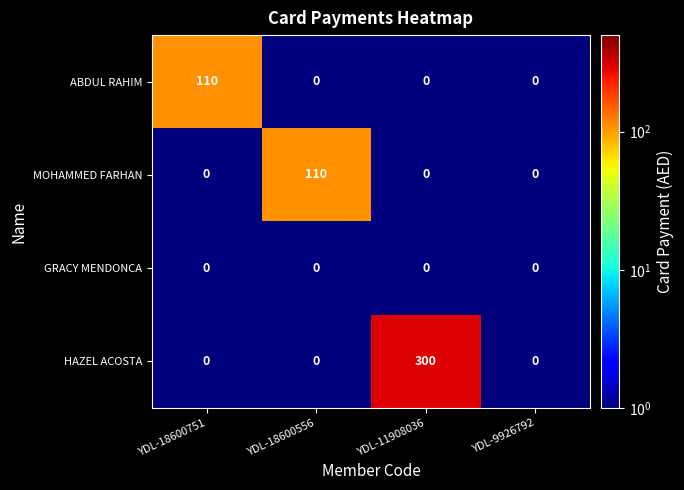

Reading left to right, list all the values displayed in this chart.

ABDUL RAHIM: YDL-18600751=110	YDL-18600556=0	YDL-11908036=0	YDL-9926792=0
MOHAMMED FARHAN: YDL-18600751=0	YDL-18600556=110	YDL-11908036=0	YDL-9926792=0
GRACY MENDONCA: YDL-18600751=0	YDL-18600556=0	YDL-11908036=0	YDL-9926792=0
HAZEL ACOSTA: YDL-18600751=0	YDL-18600556=0	YDL-11908036=300	YDL-9926792=0